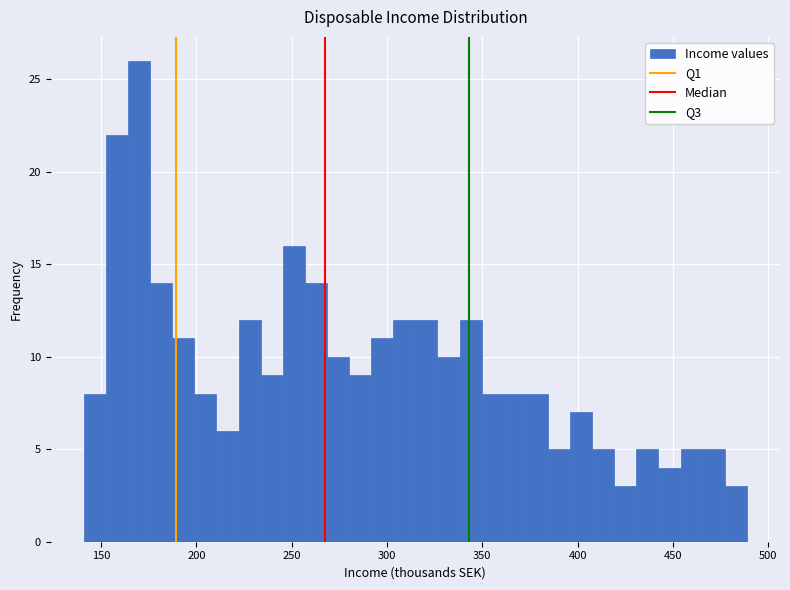

Read against the x-axis, roughly where is the centre of the tallest bar?

170